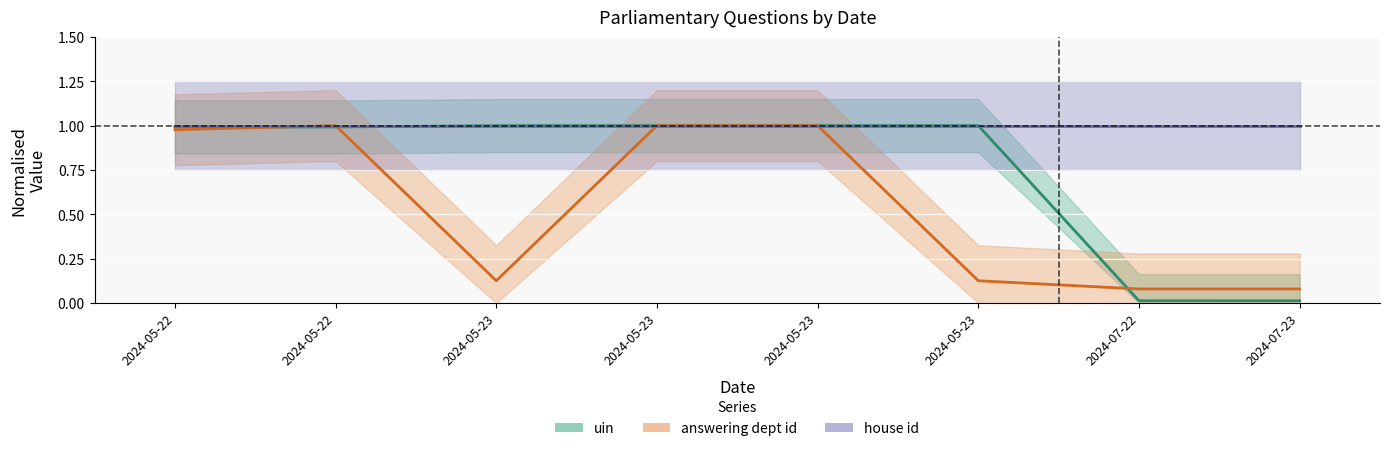

Reading left to right, list all the values displayed in this chart.

uin: 1.0	1.0	1.0	1.0	1.0	1.0	0.0	0.0
answering dept id: 1.0	1.0	0.1	1.0	1.0	0.1	0.1	0.1
house id: 1.0	1.0	1.0	1.0	1.0	1.0	1.0	1.0